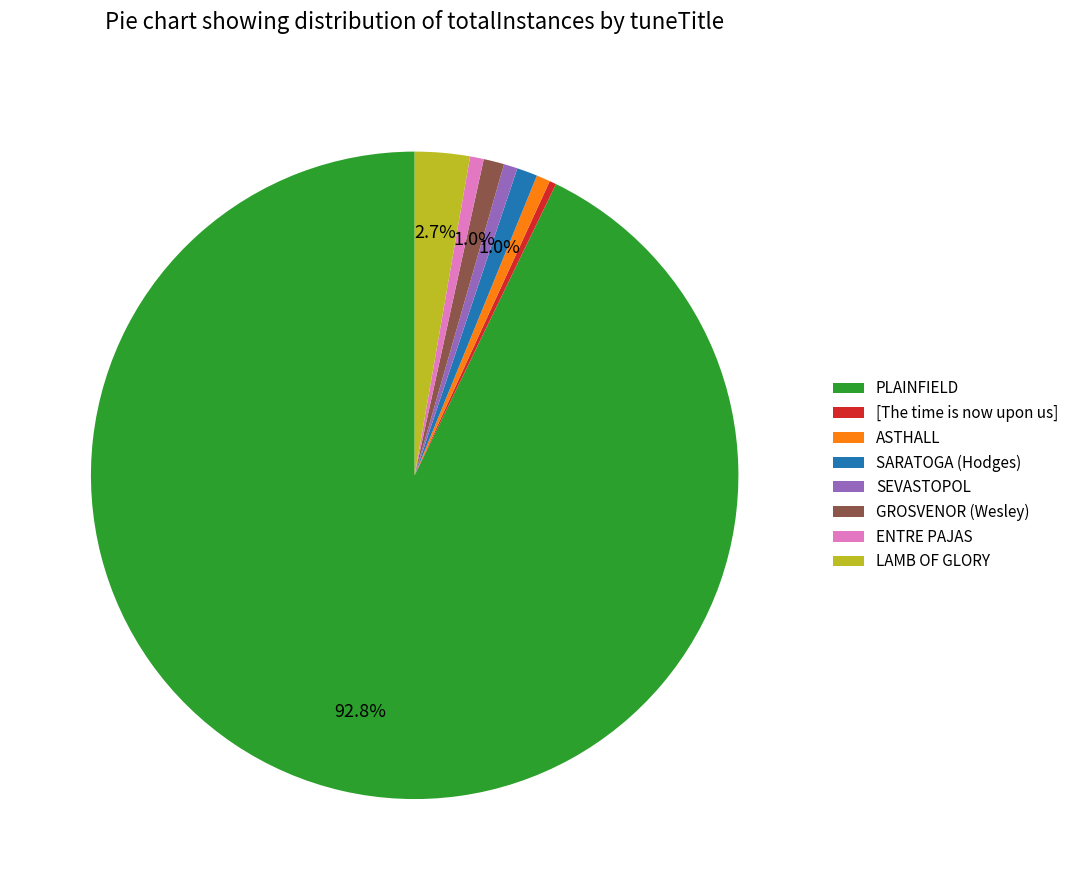

Which category has the biggest portion of the pie?

PLAINFIELD